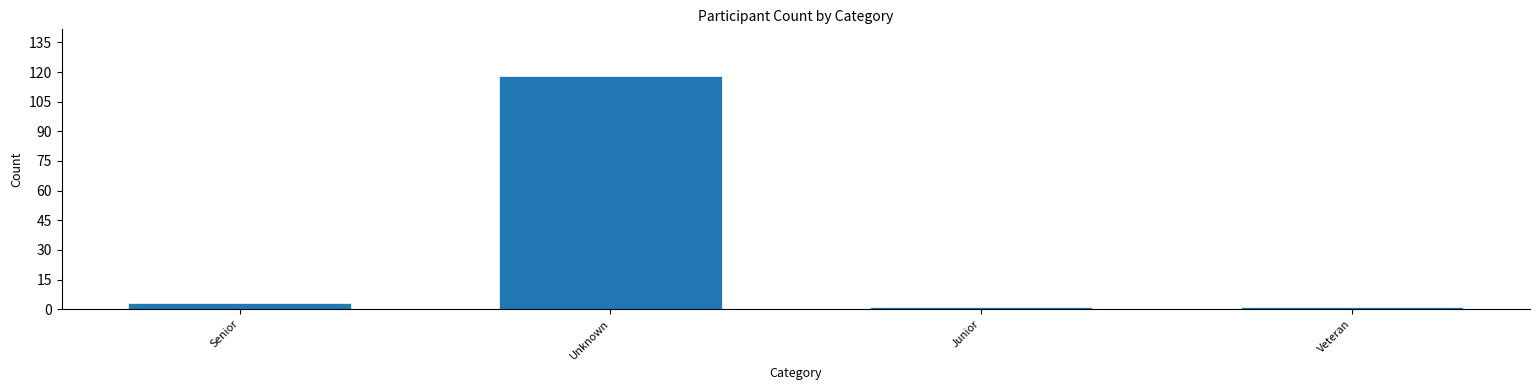

Reading left to right, extract all data points from this chart.

Senior=3	Unknown=118	Junior=1	Veteran=1